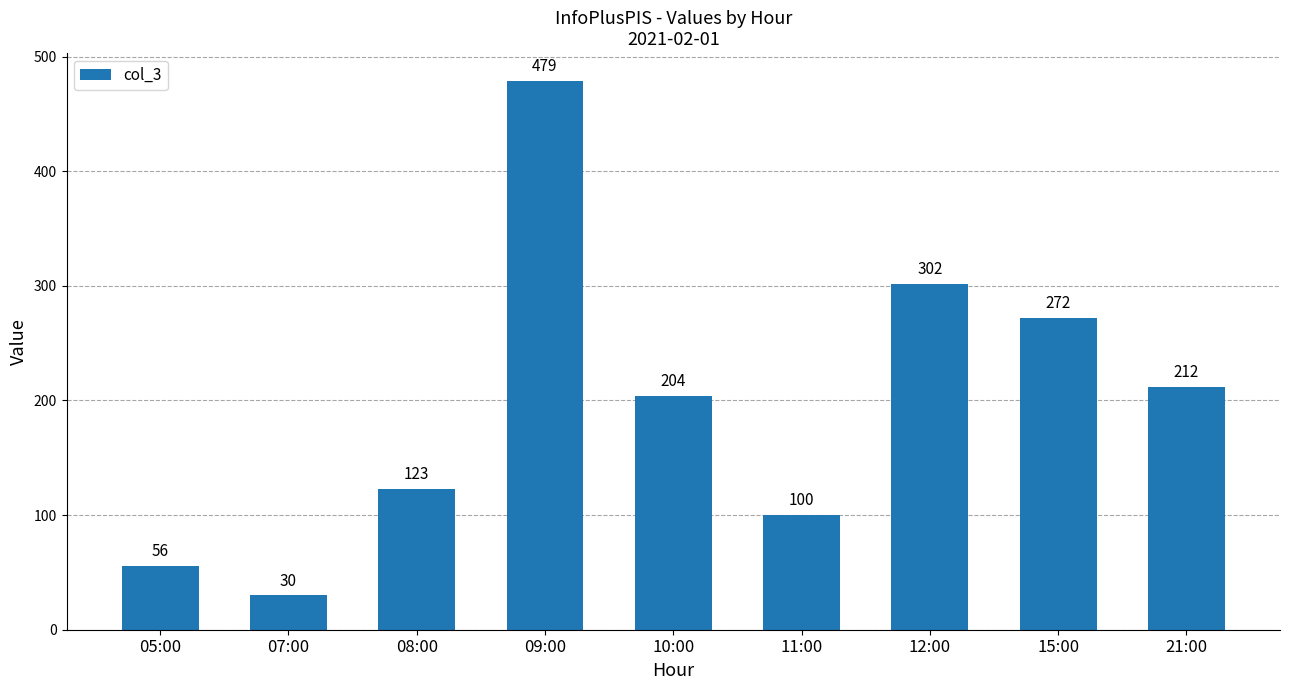

Rank the categories by value from lowest to highest.

07:00, 05:00, 11:00, 08:00, 10:00, 21:00, 15:00, 12:00, 09:00